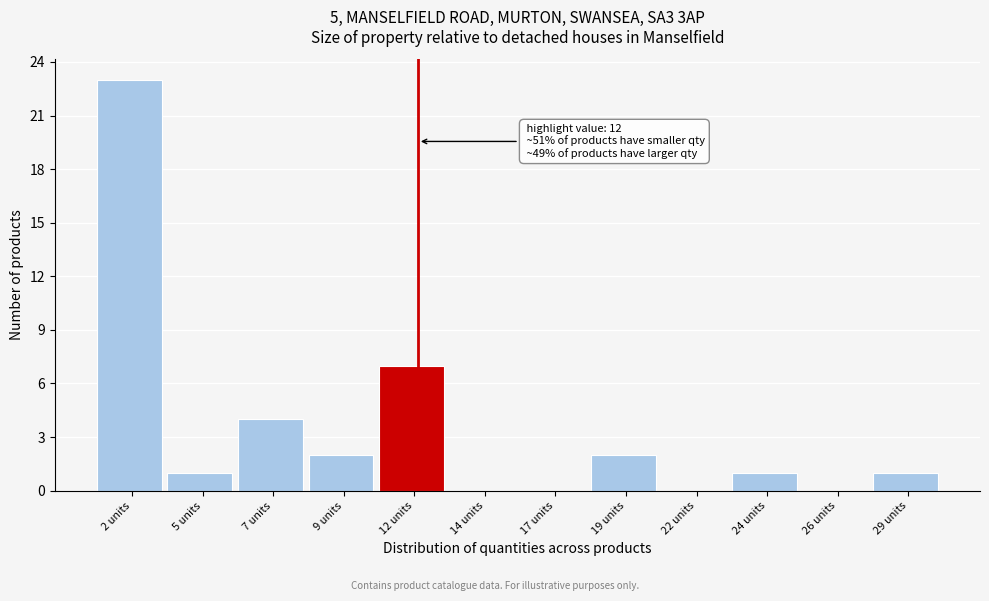

Reading left to right, what are all the values shown in this chart?

2 units=23	5 units=1	7 units=4	9 units=2	12 units=7	14 units=0	17 units=0	19 units=2	22 units=0	24 units=1	26 units=0	29 units=1